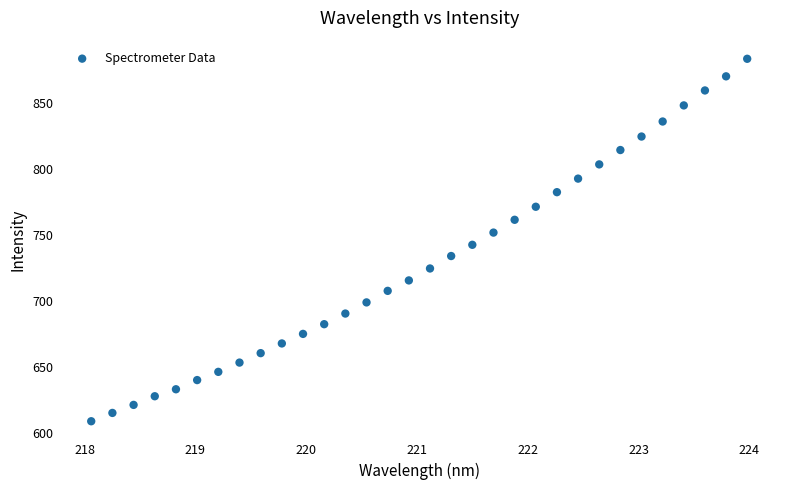

What is the range of Y values (max minus min)?

274.4